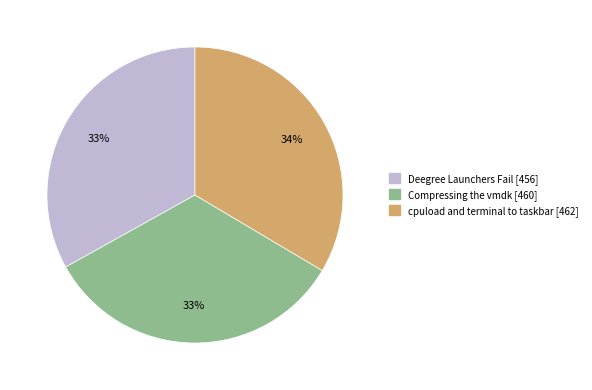

What is the ratio of the value at cpuload and terminal to taskbar [462] to the value at Compressing the vmdk [460]?

1.0